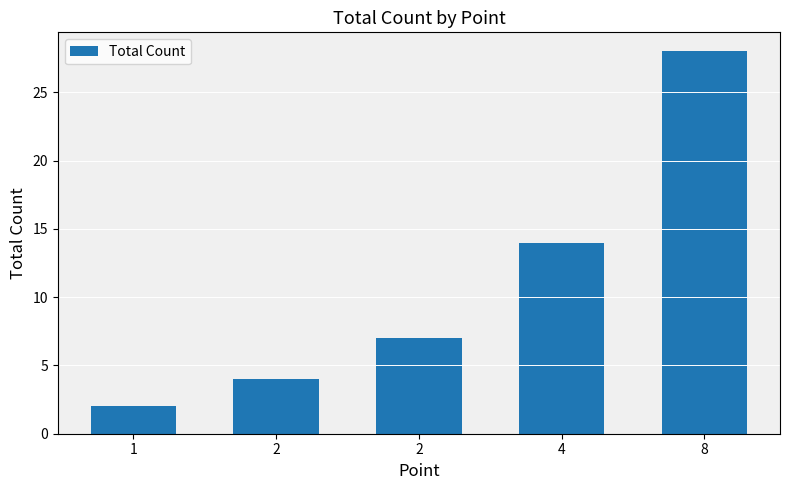

How many series are shown in this chart?

1